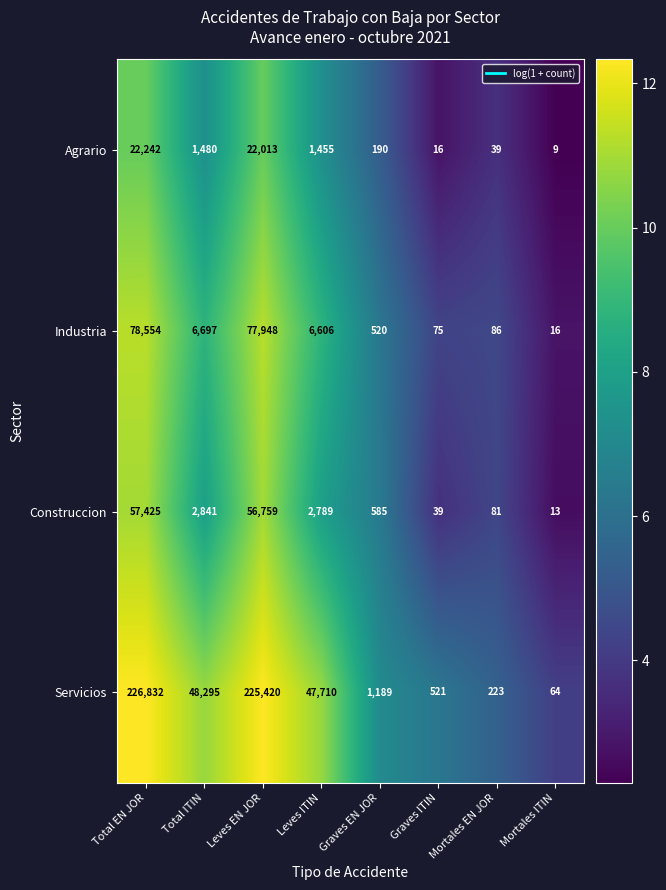

Which series has the largest total across all categories?

Servicios